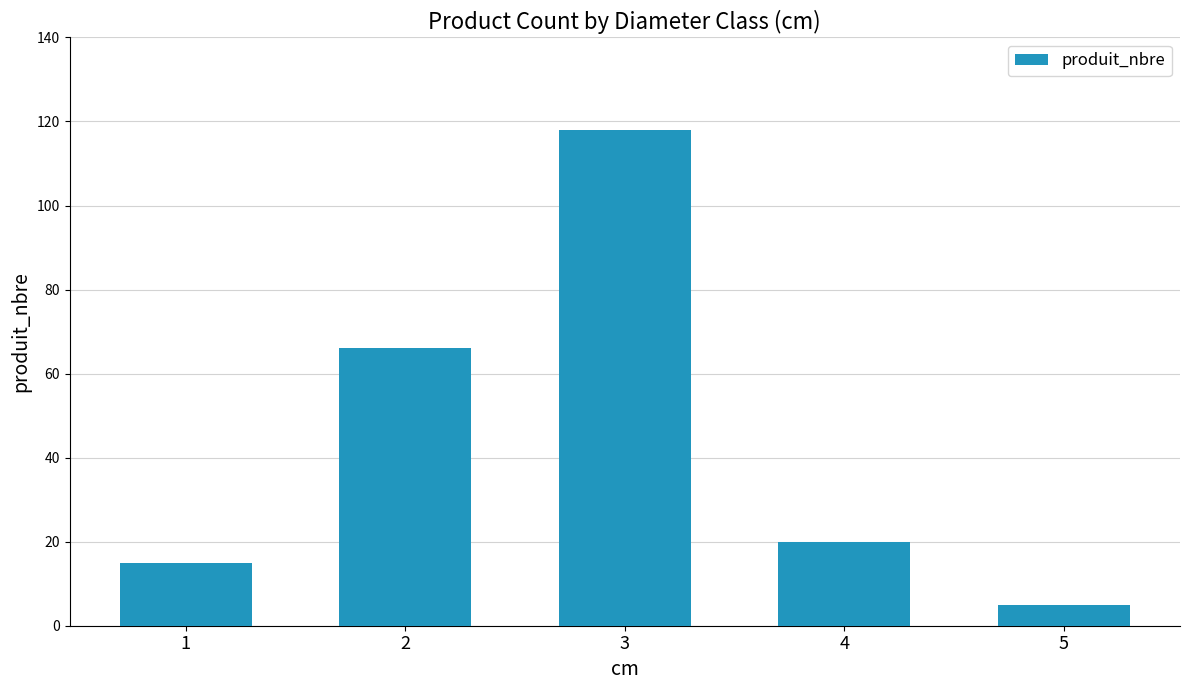

The value at 2 is 66. True or false?

True